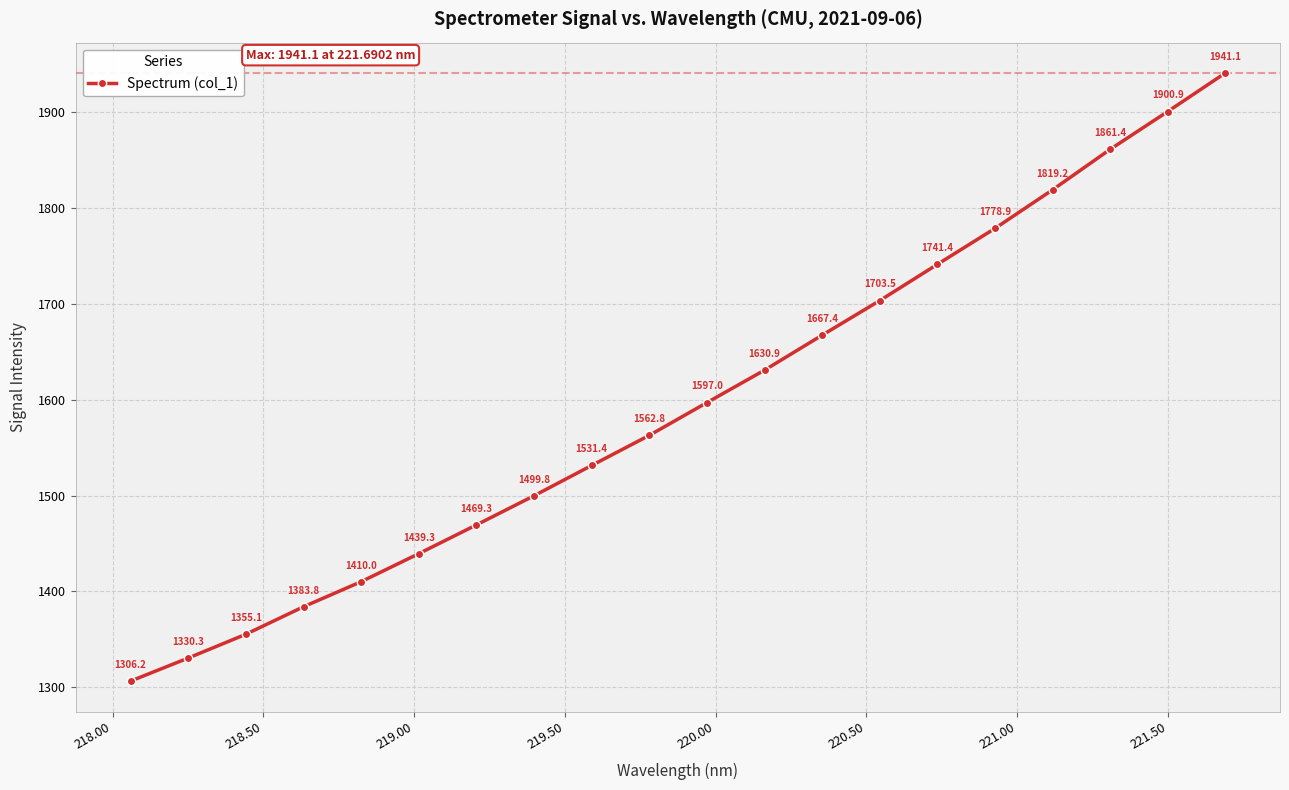

True or false: the data has more than 1 interior local peaks.

False